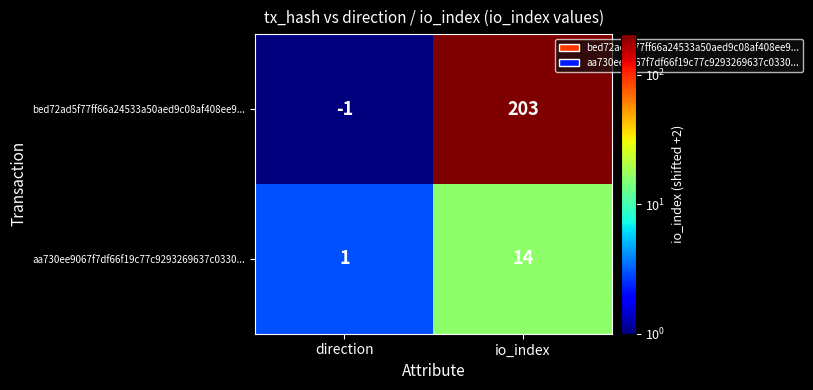

At which category is the sum across all series the highest?

io_index